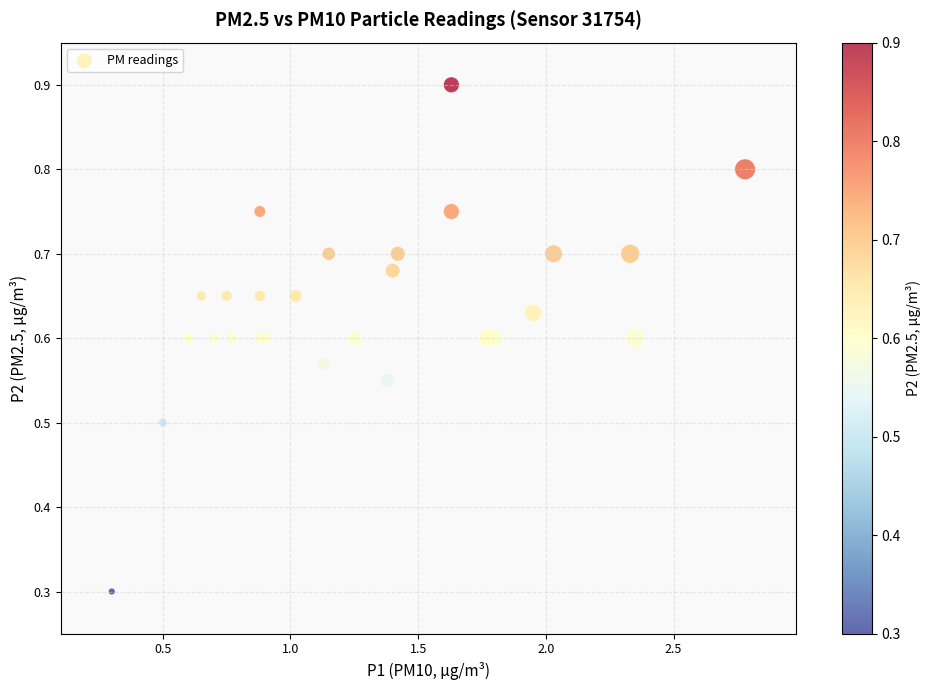

What Y value in the scatter plot is closest to 0?

0.3